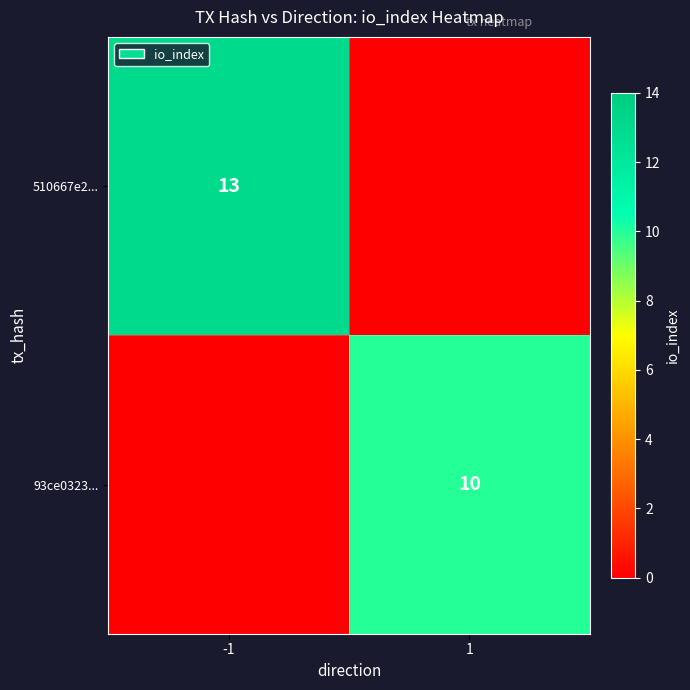

Is it true that 510667e2... equals 7 at -1?

False